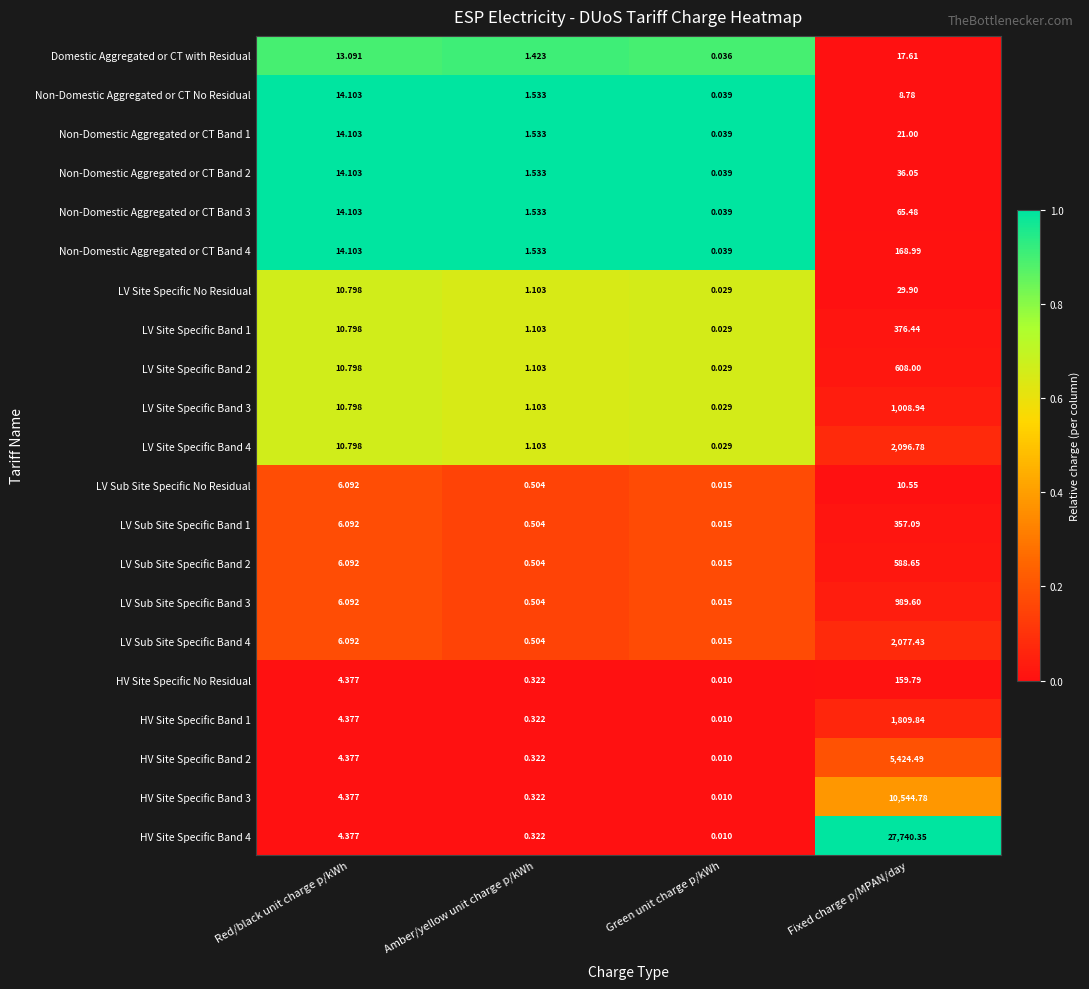

At which label does Non-Domestic Aggregated or CT No Residual reach its minimum?

Green unit charge p/kWh